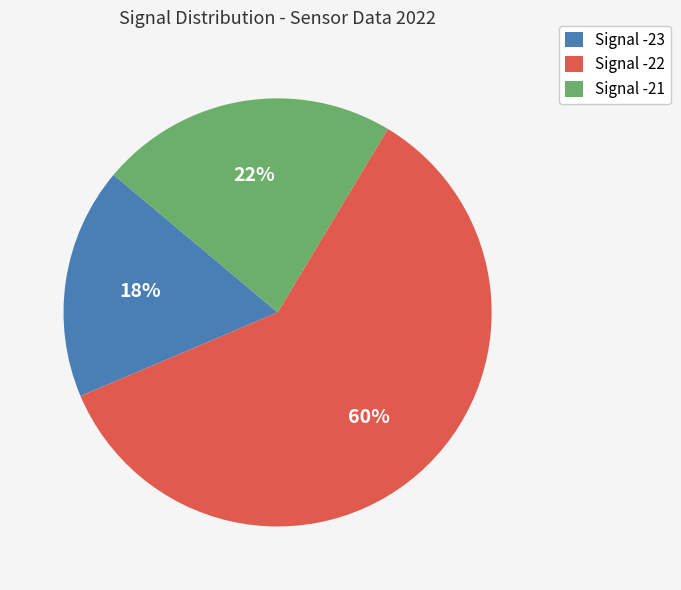

Between Signal -23 and Signal -21, which is larger?

Signal -21